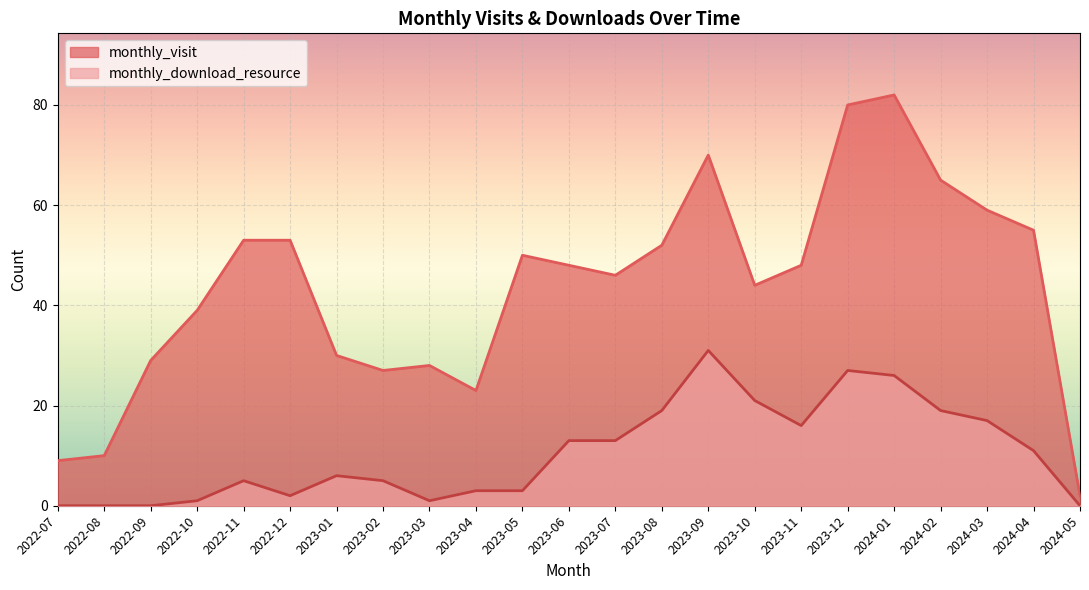

Where is monthly_download_resource nearest to the value 15?

2023-11